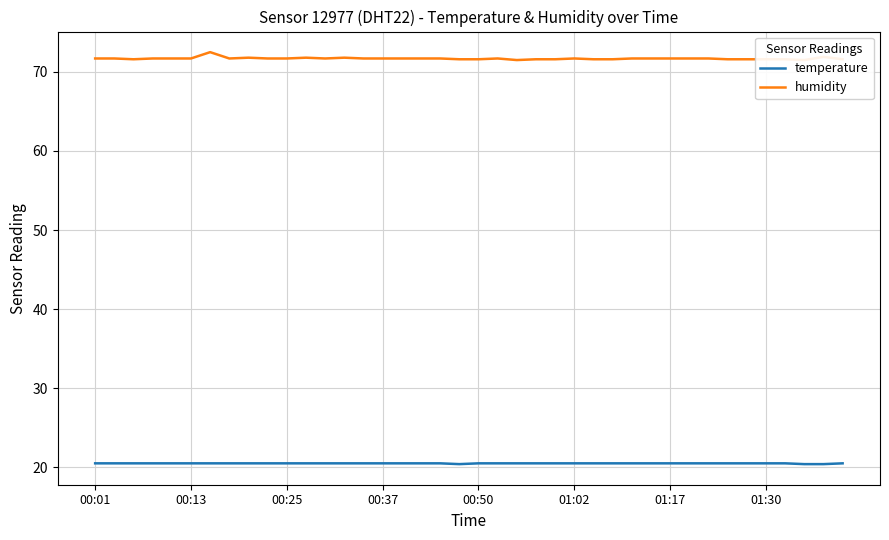

Reading right to left, transcribe all the data shown in this chart.

temperature: 20.5	20.4	20.4	20.5	20.5	20.5	20.5	20.5	20.5	20.5	20.5	20.5	20.5	20.5	20.5	20.5	20.5	20.5	20.5	20.5	20.4	20.5	20.5	20.5	20.5	20.5	20.5	20.5	20.5	20.5	20.5	20.5	20.5	20.5	20.5	20.5	20.5	20.5	20.5	20.5
humidity: 71.6	71.9	71.5	71.6	71.6	71.6	71.6	71.7	71.7	71.7	71.7	71.7	71.6	71.6	71.7	71.6	71.6	71.5	71.7	71.6	71.6	71.7	71.7	71.7	71.7	71.7	71.8	71.7	71.8	71.7	71.7	71.8	71.7	72.5	71.7	71.7	71.7	71.6	71.7	71.7